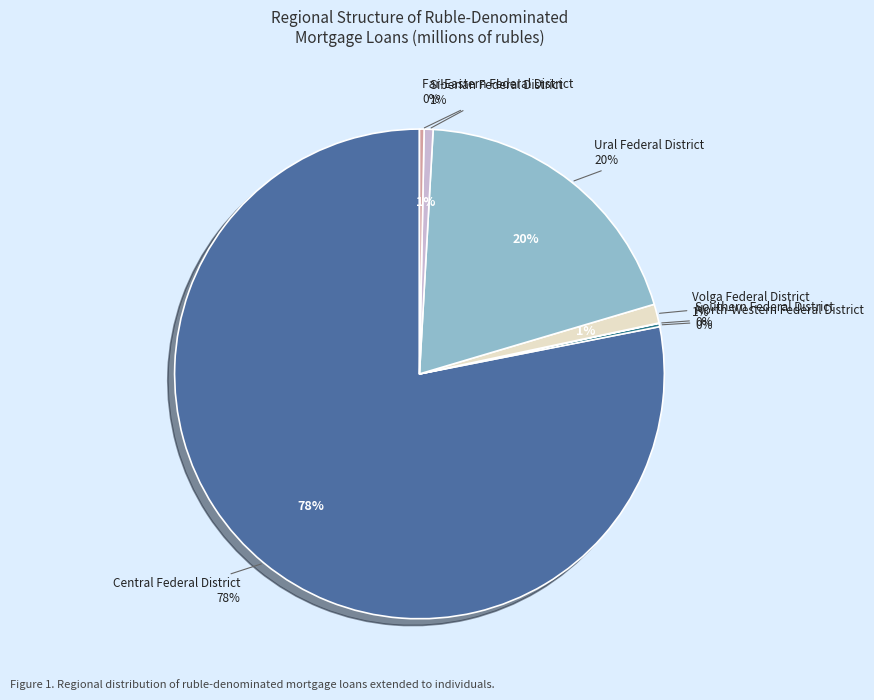

To the nearest percent, what is the difference between the largest and smallest slice percentages?

78%